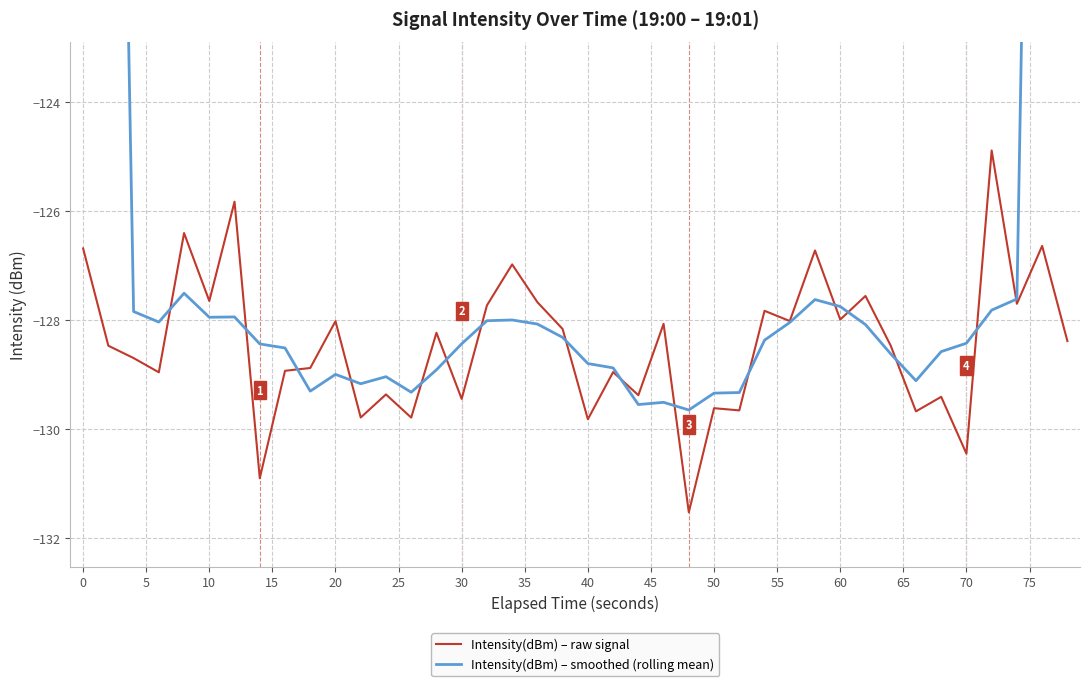

What is the lowest value of the Intensity(dBm) – raw signal series?

-131.5